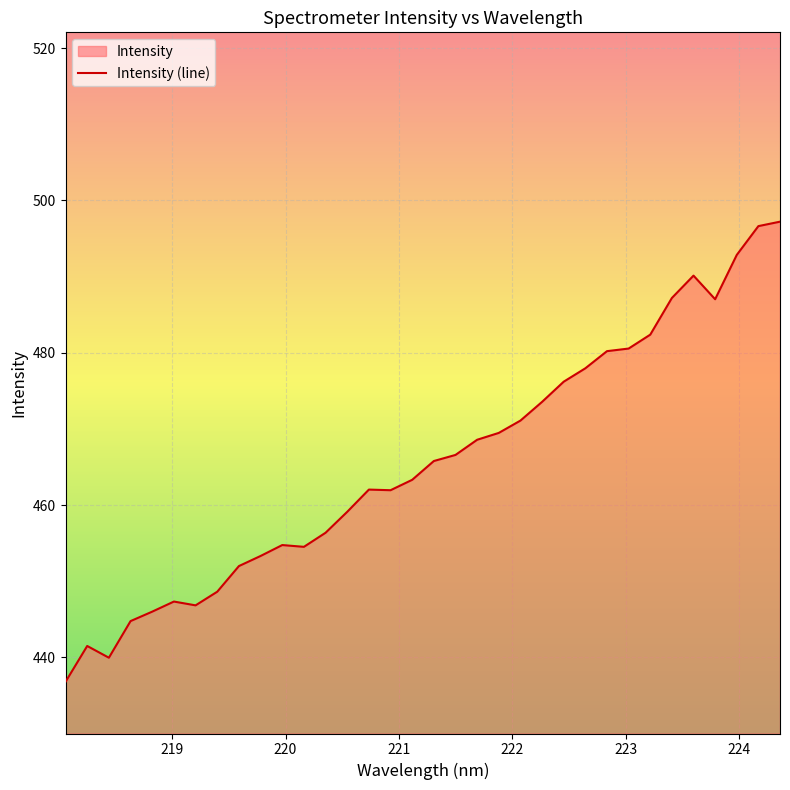

How many series are shown in this chart?

1